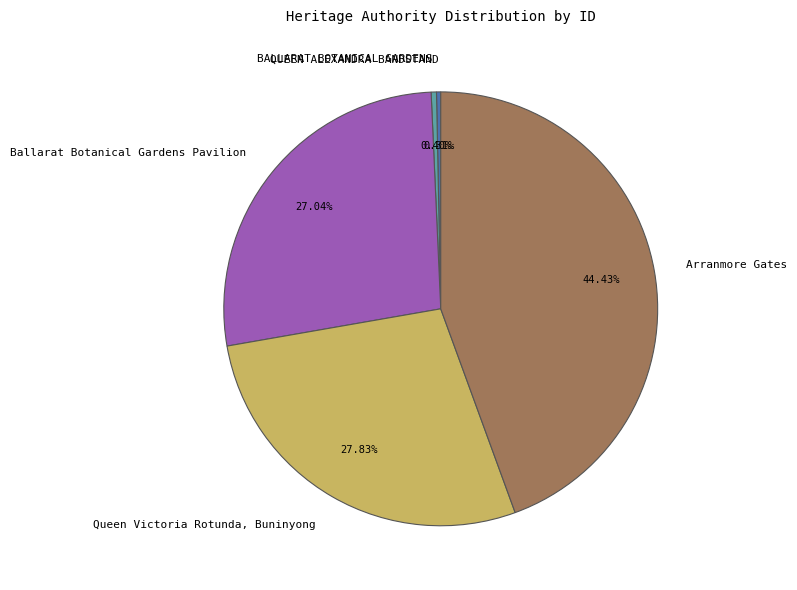

How many segments does this pie chart have?

5